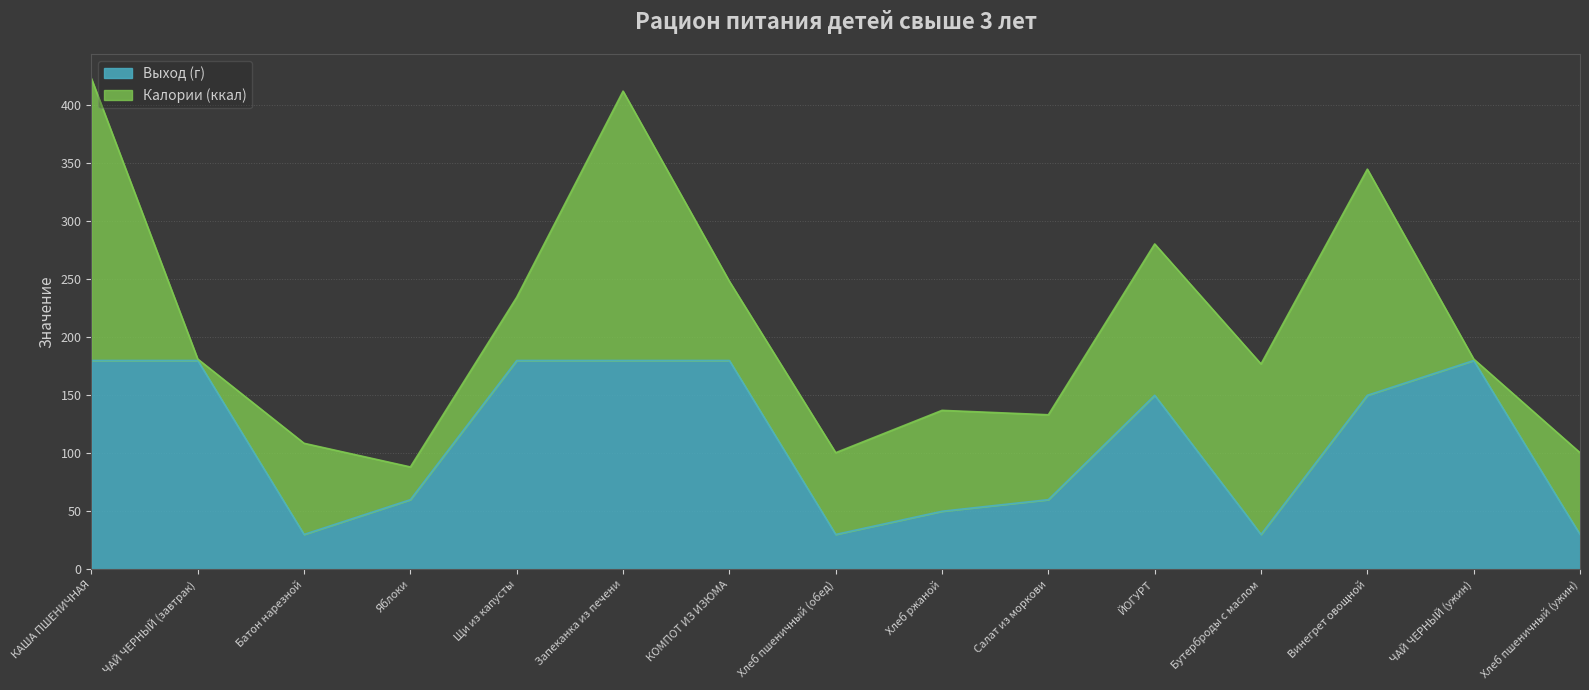

What is the difference between the values at Салат из моркови and Запеканка из печени?

120